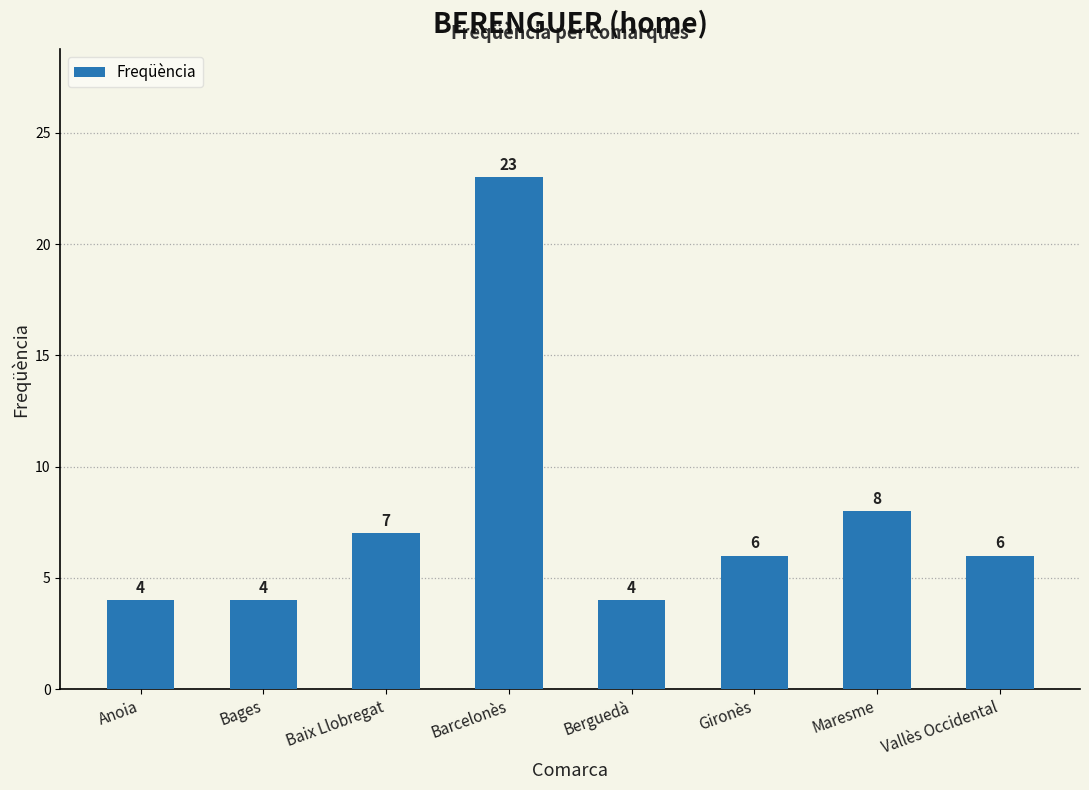

What is the sum of the values at Maresme and Barcelonès?

31